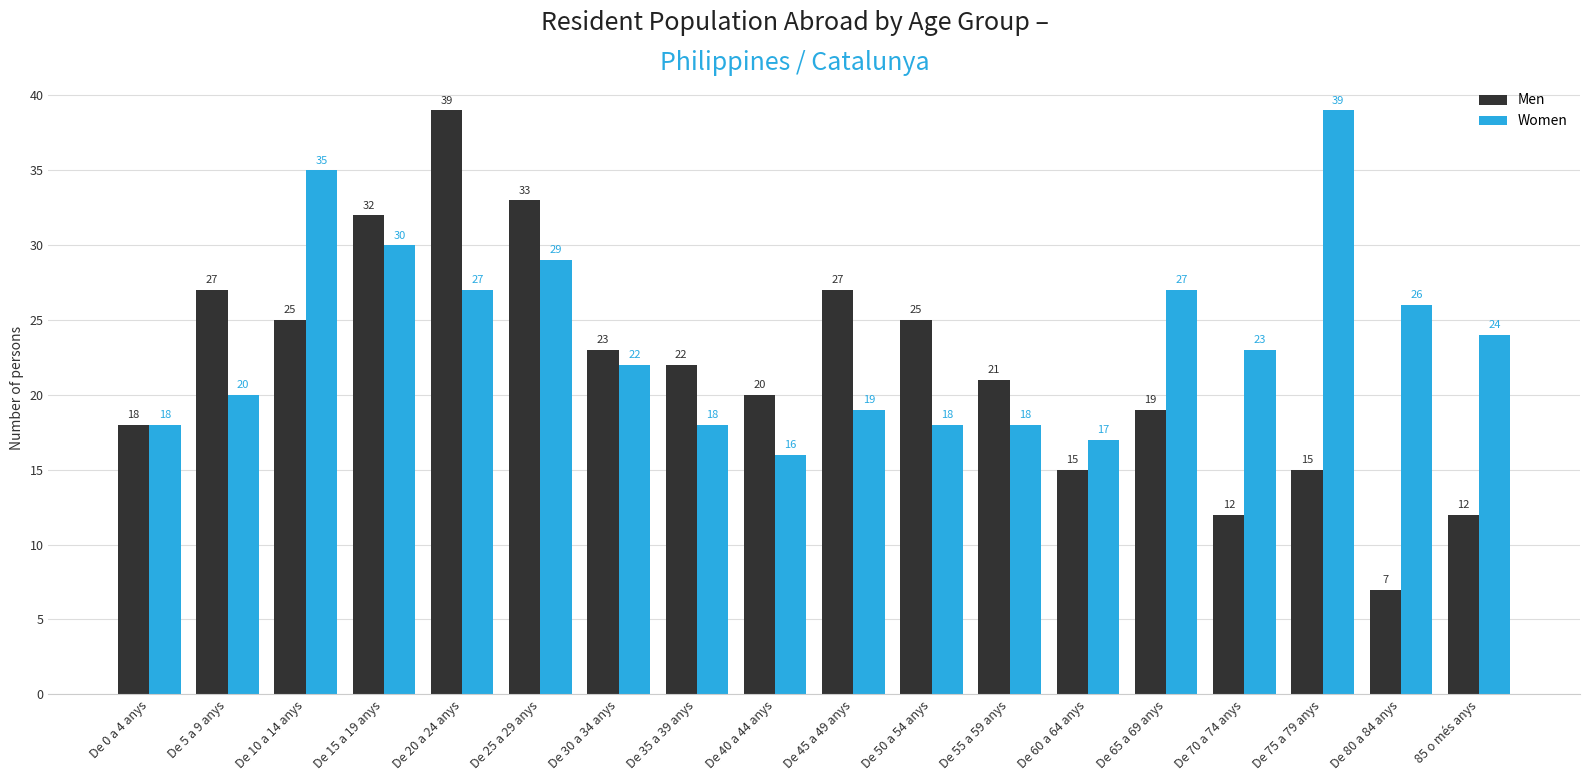

What is the average value of the Women series?

24